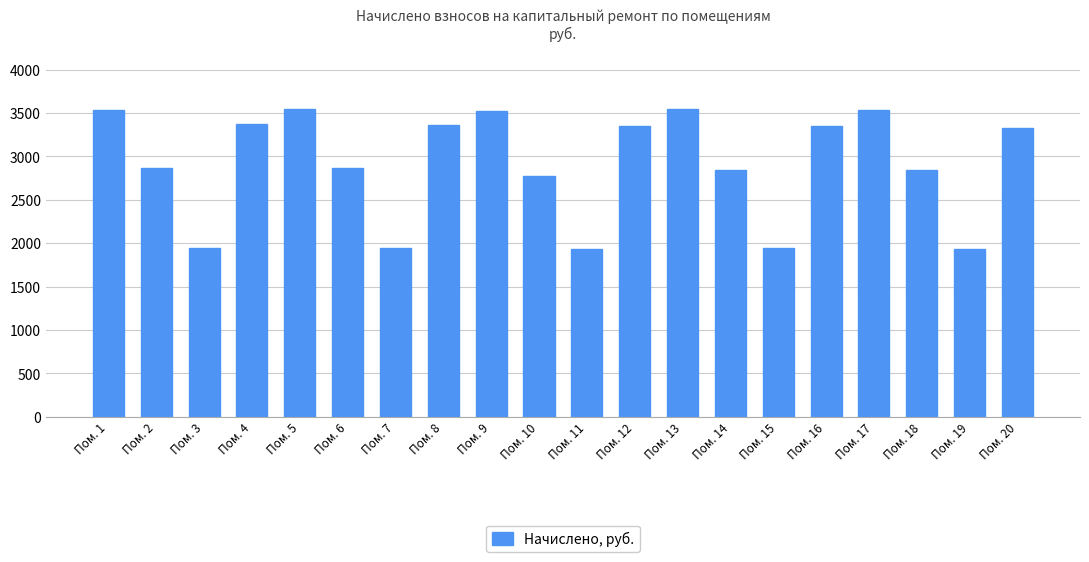

At which label does the data first exceed 3332?

Пом. 1